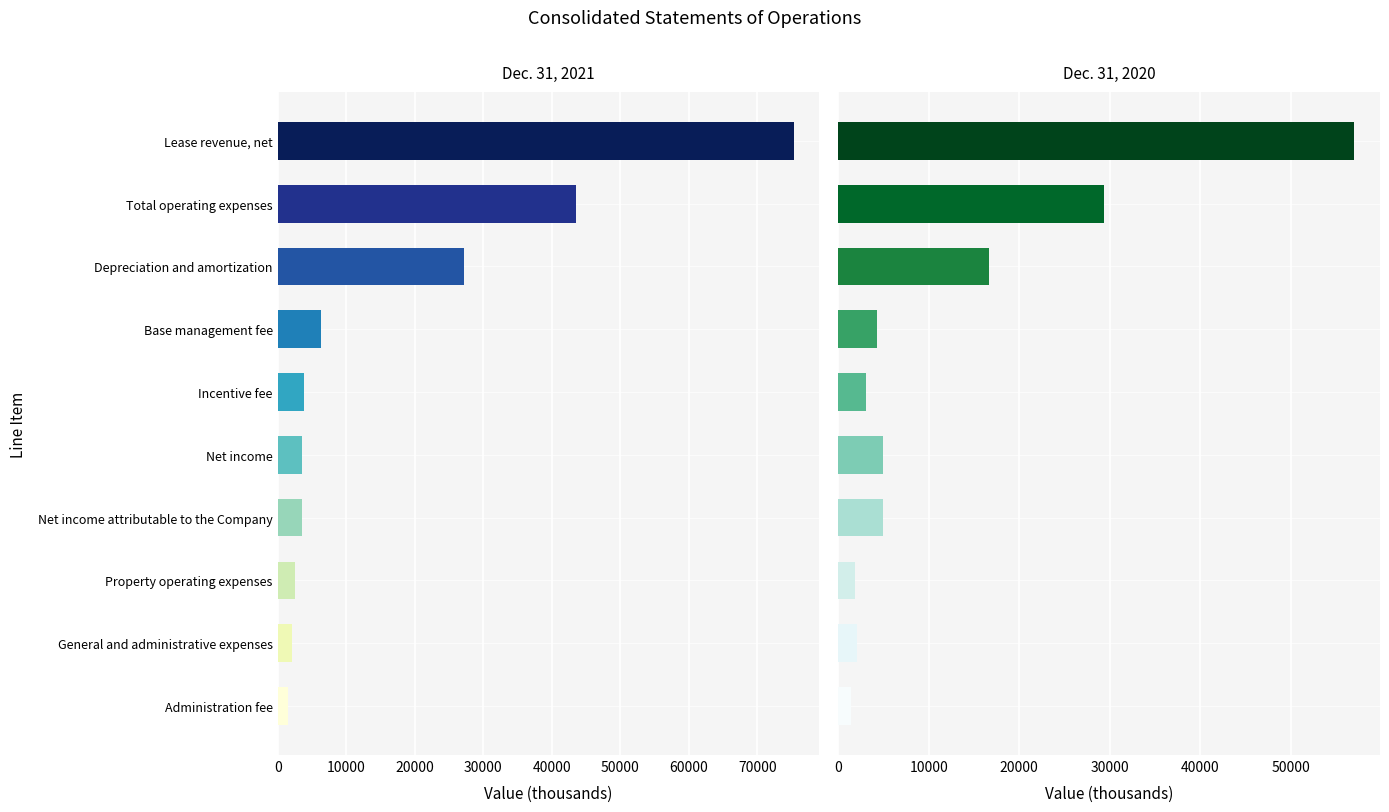

Is it true that Dec. 31, 2021 equals 47575 at Lease revenue, net?

False